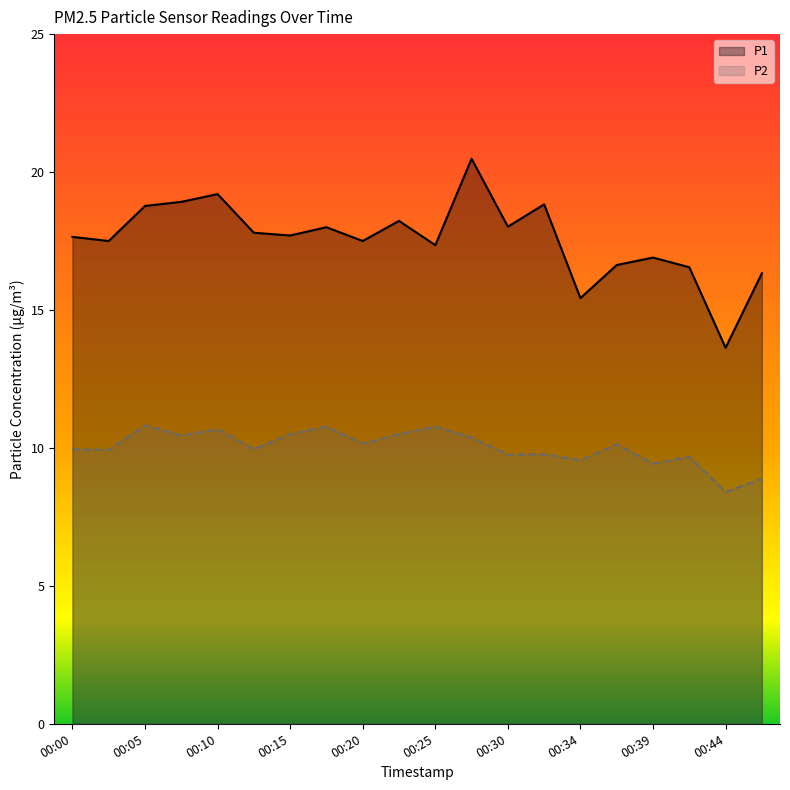

Which series changed the most between 00:20 and 00:32?

P1